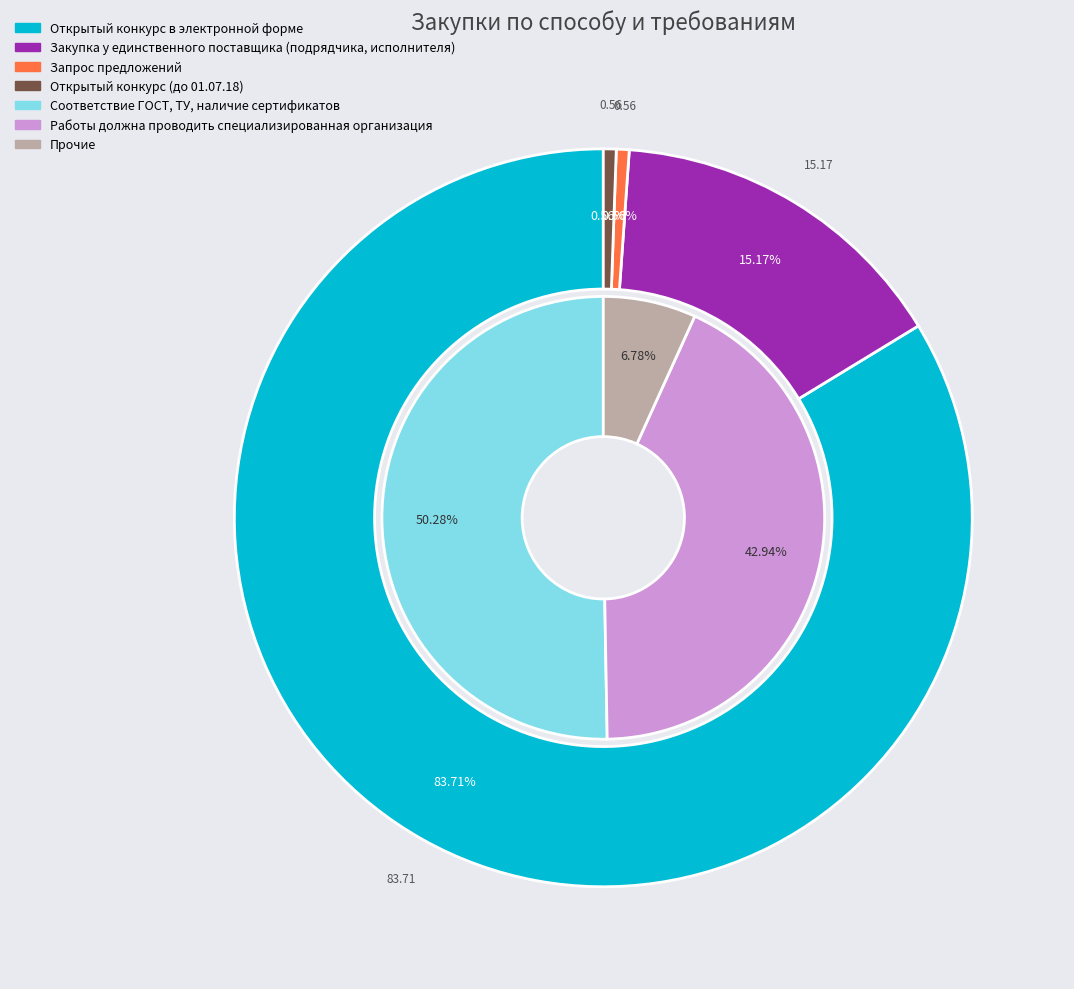

To the nearest percent, what percentage of the pie is Запрос предложений?

1%